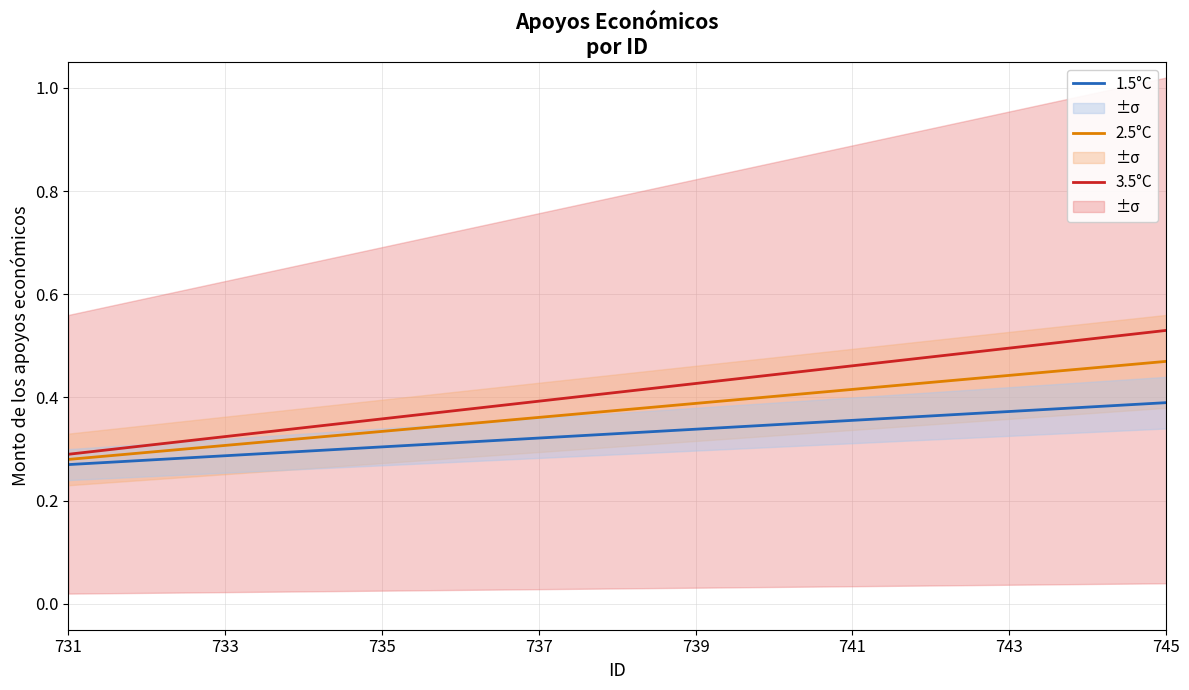

True or false: 1.5°C has a value of 0.2 at 735.

False